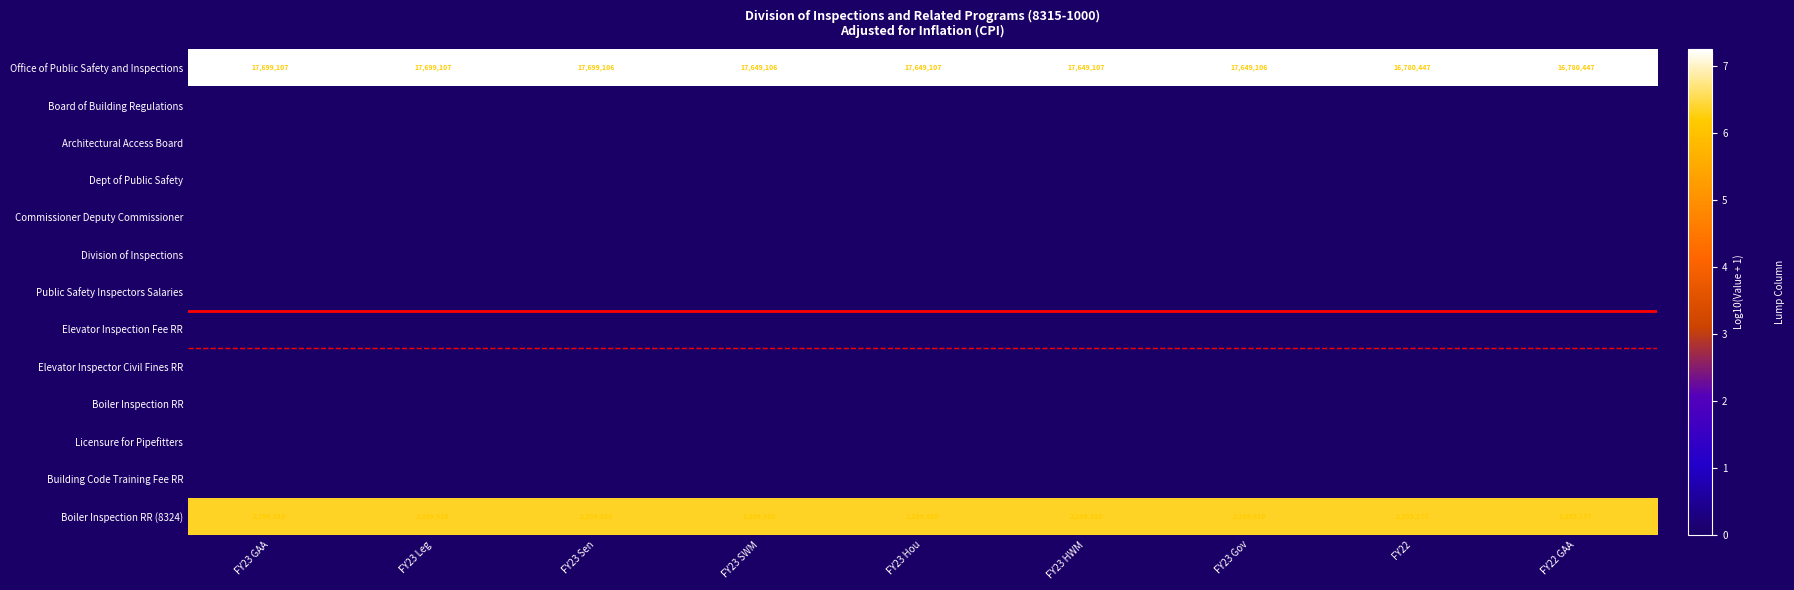

What is the approximate value of Office of Public Safety and Inspections at FY23 SWM, to the nearest 50?

17649100